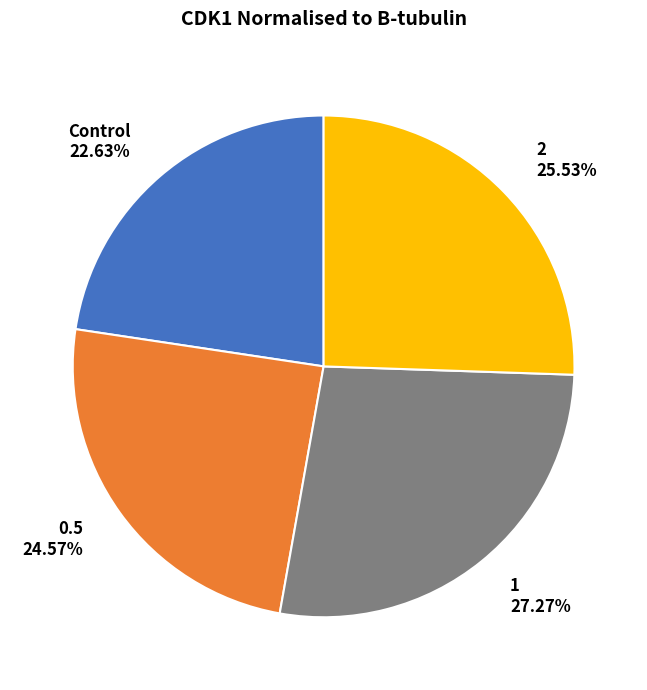

Which category has the biggest portion of the pie?

1